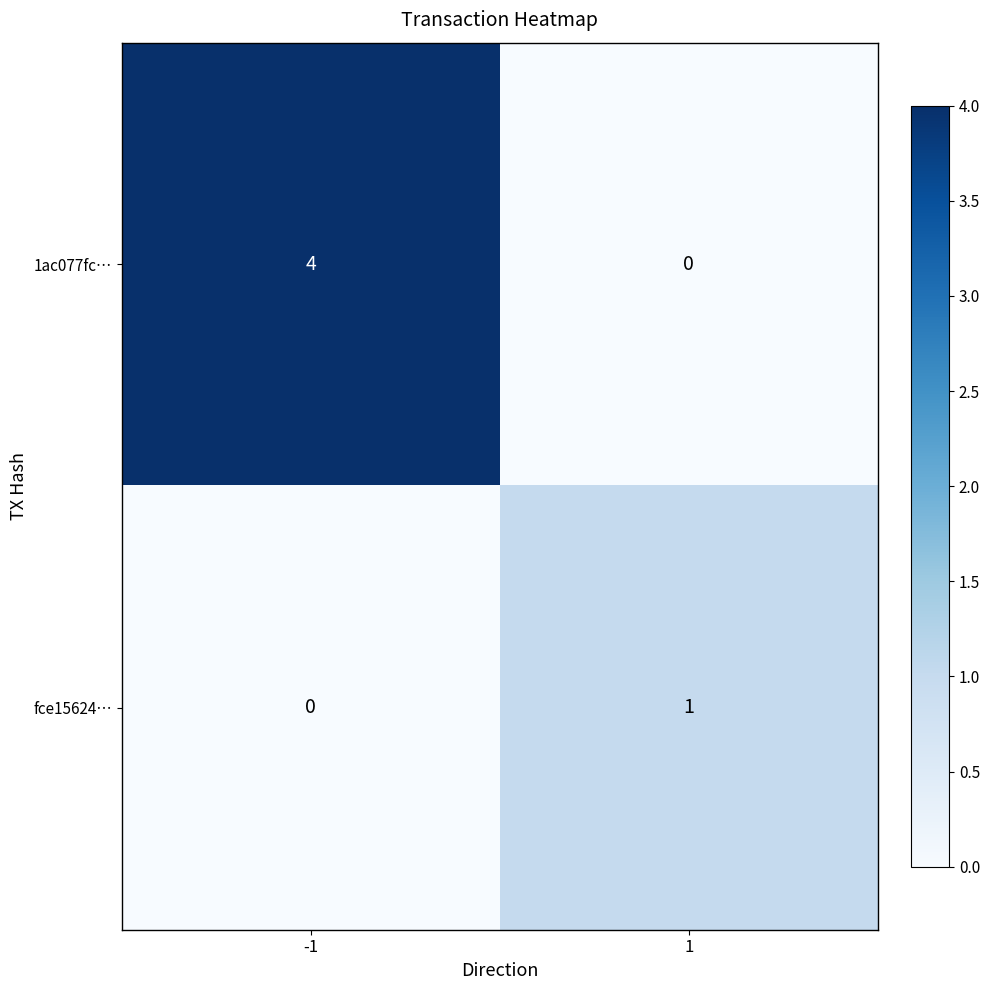

Reading right to left, extract all data points from this chart.

1ac077fc…: 0	4
fce15624…: 1	0